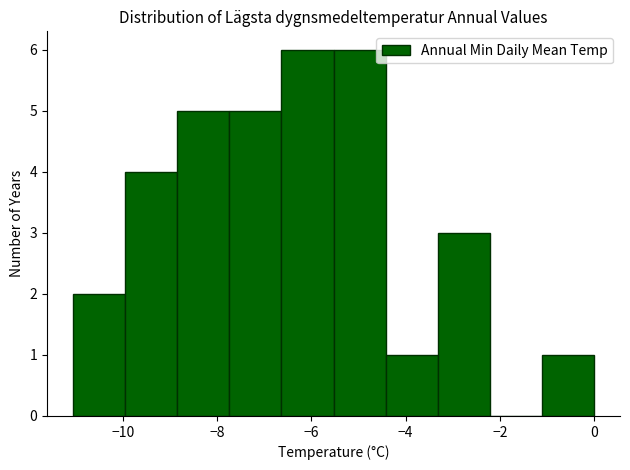

Reading left to right, transcribe this chart: for each bar, give the range it covers on the x-axis and its height. Neither the bar edges nor the heights are printed on the chart, so give them approximately, as read against the axes.

-11.0 to -10.0: 2
-10.0 to -8.8: 4
-8.8 to -7.8: 5
-7.8 to -6.6: 5
-6.6 to -5.6: 6
-5.6 to -4.4: 6
-4.4 to -3.4: 1
-3.4 to -2.2: 3
-2.2 to -1.2: 0
-1.2 to 0.0: 1